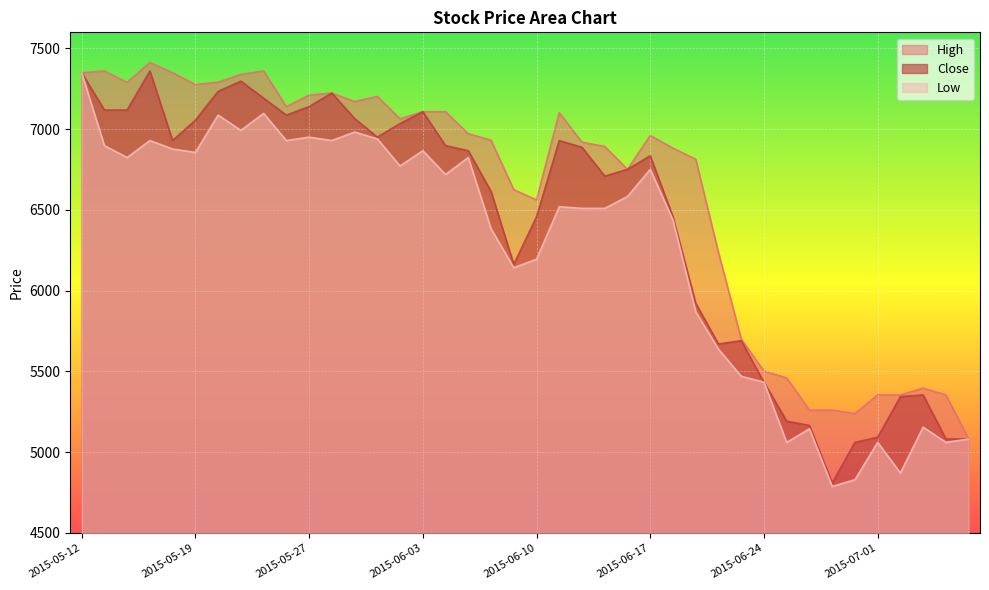

What is the difference between the maximum and minimum values in the High series?

2331.0